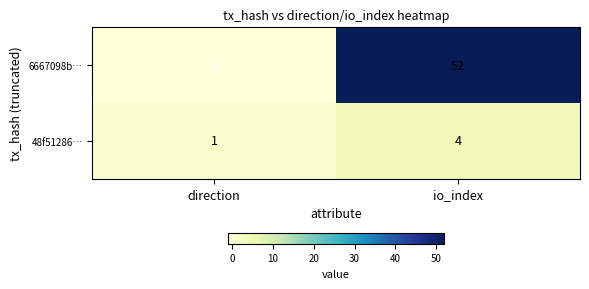

Rank the series at direction from lowest to highest value.

6667098b…, 48f51286…